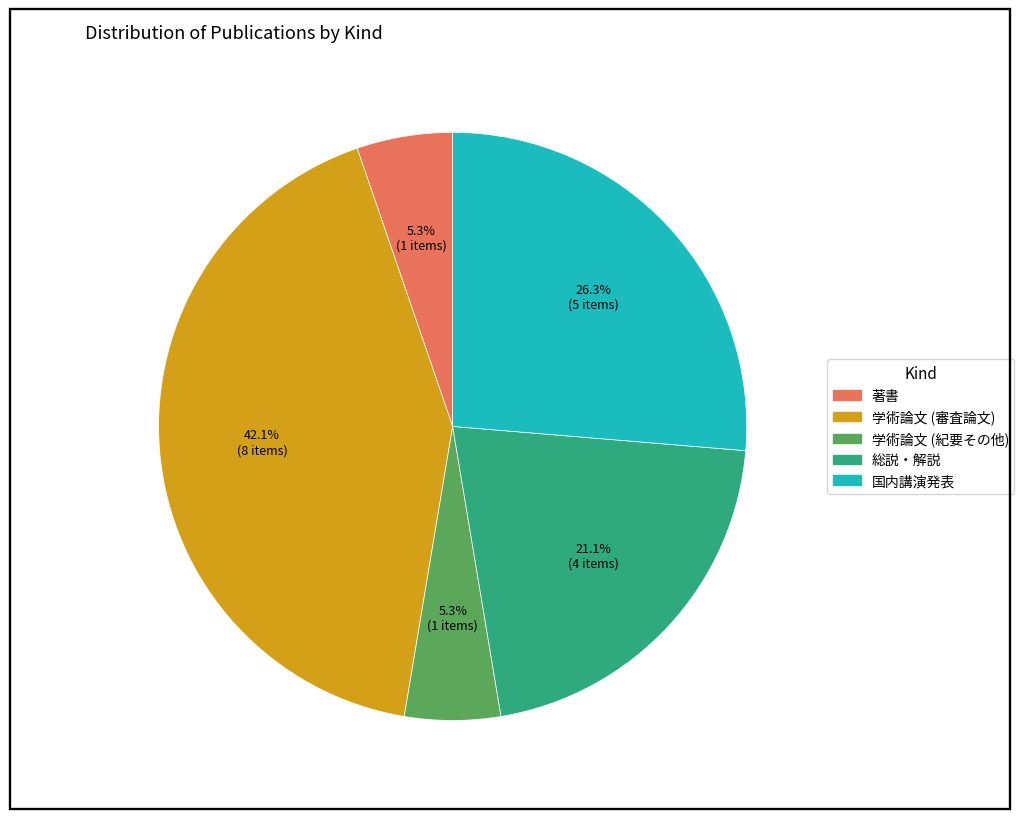

What is the largest slice in the pie chart?

学術論文 (審査論文)